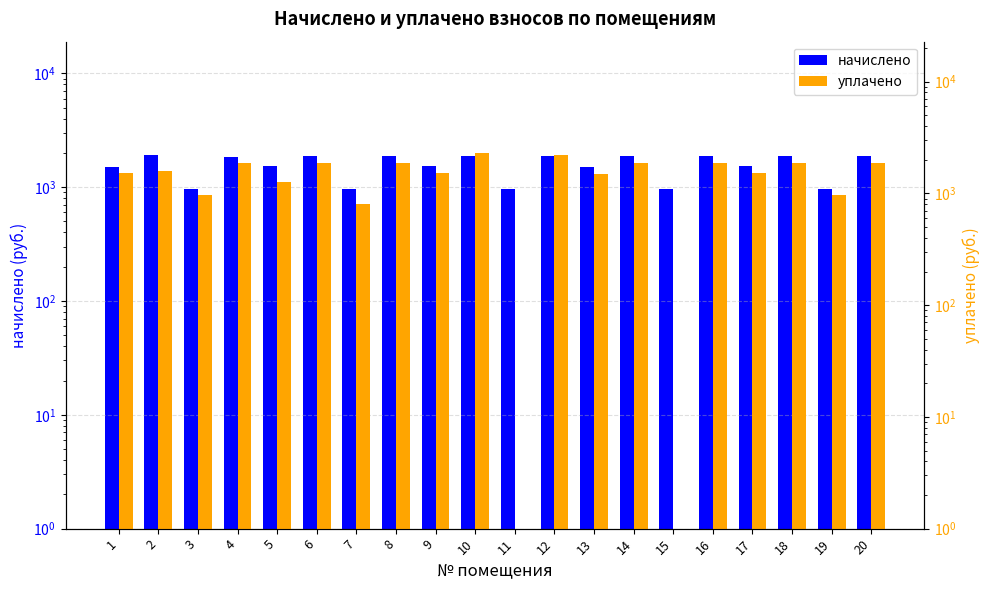

How many series are shown in this chart?

2